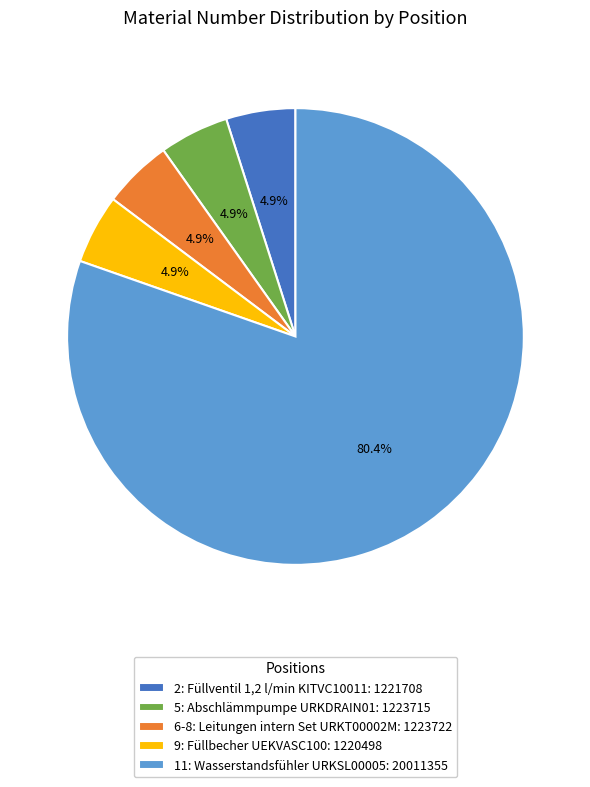

Approximately how many times larger is the value at 11: Wasserstandsfühler URKSL00005: 20011355 compared to 9: Füllbecher UEKVASC100: 1220498?

16.4